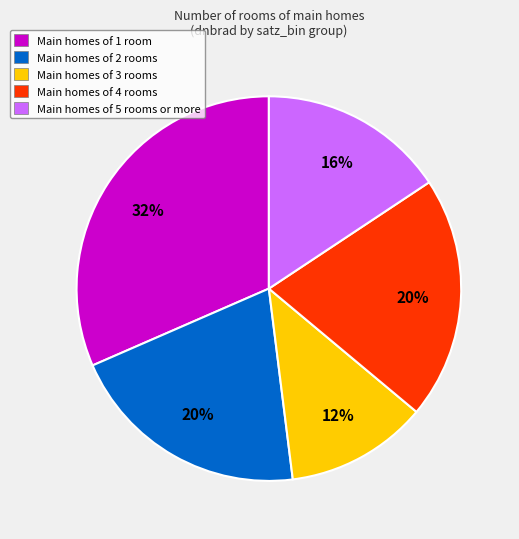

Is it true that Main homes of 2 rooms is 20% of the pie?

True